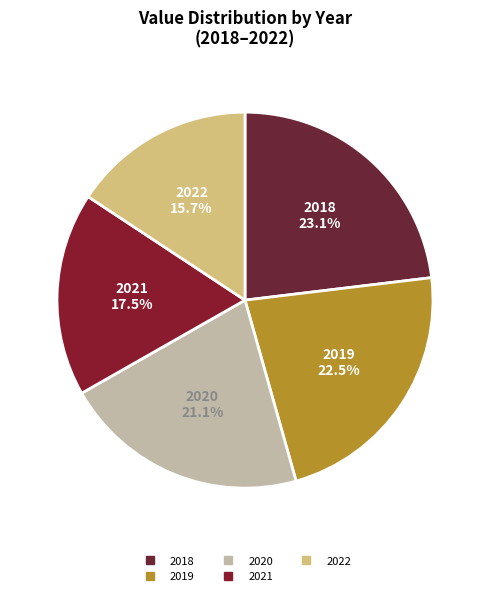

Count the number of slices in the pie.

5